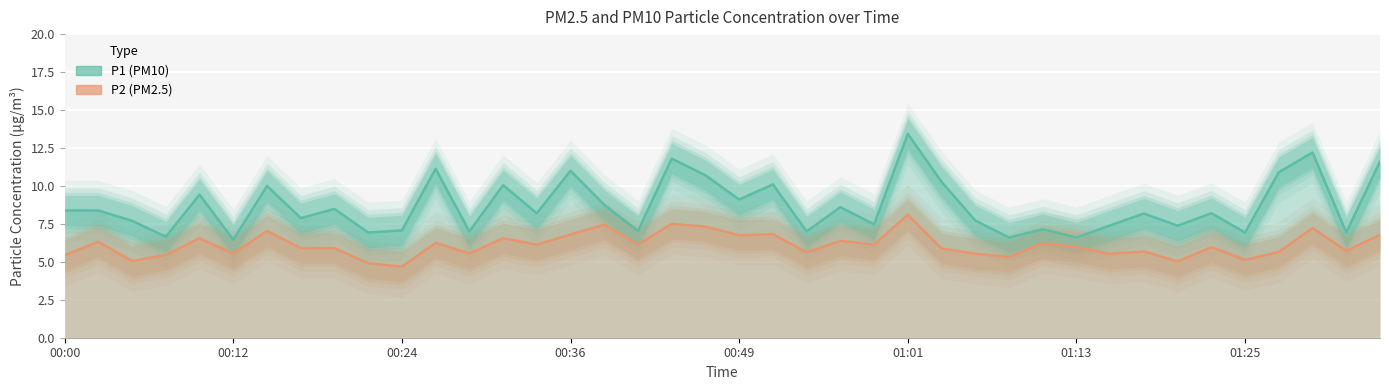

The P2 line series shows 7.7 at 26. True or false?

False